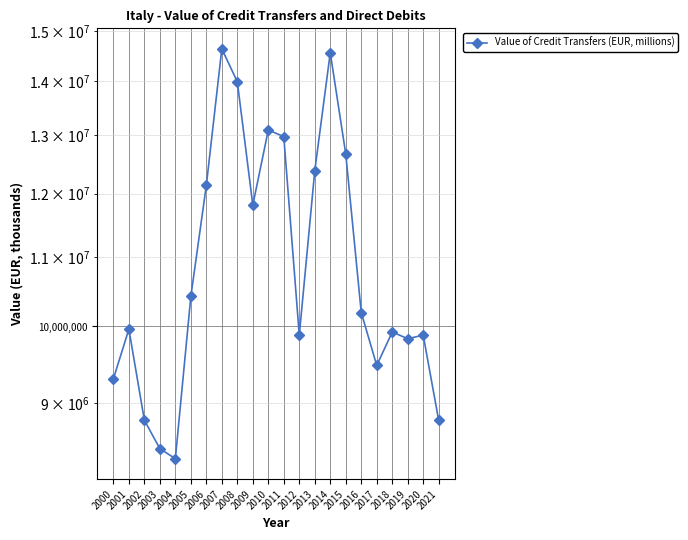

Which label corresponds to the smallest value in the chart?

2004